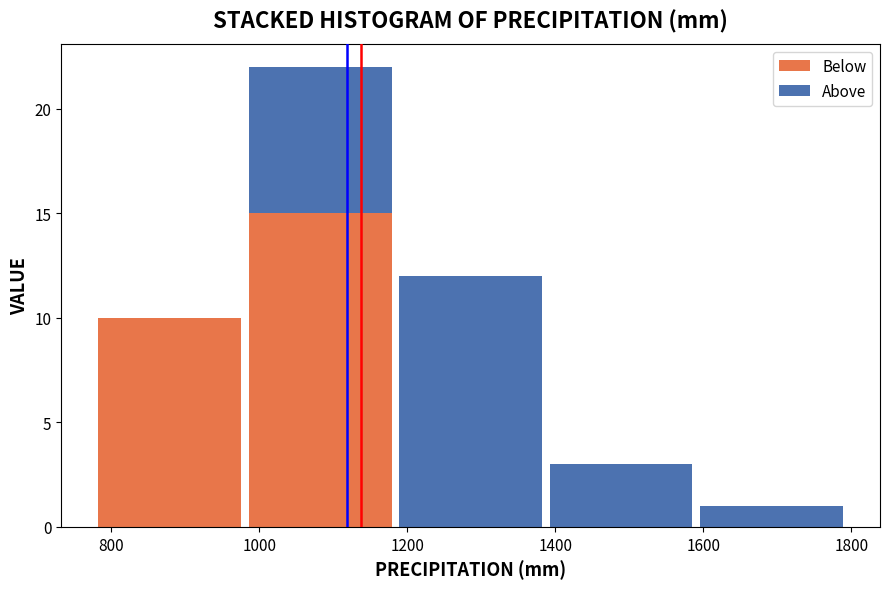

What is the total value across all series at 1000?

22